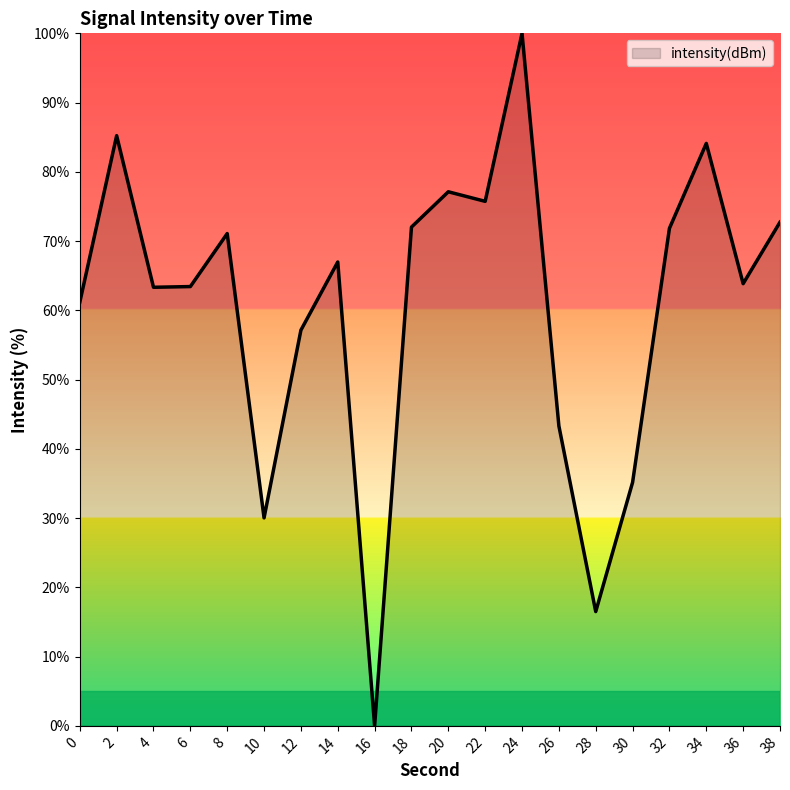

What is the difference between the values at 24 and 0?

38.8